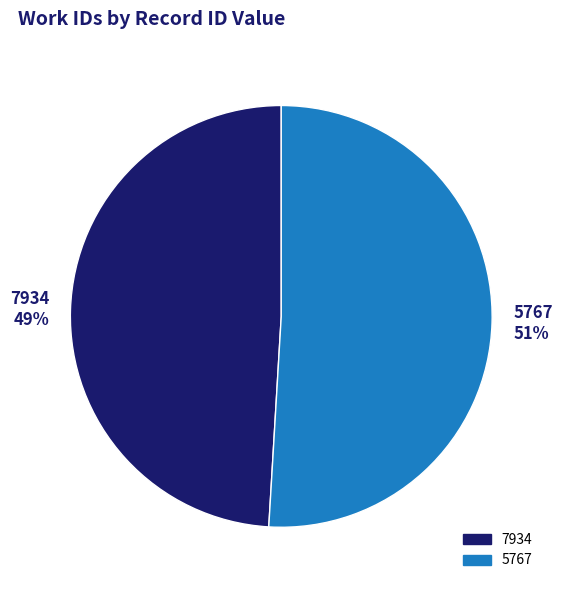

Do 5767 and 7934 together represent more than half of the pie?

Yes